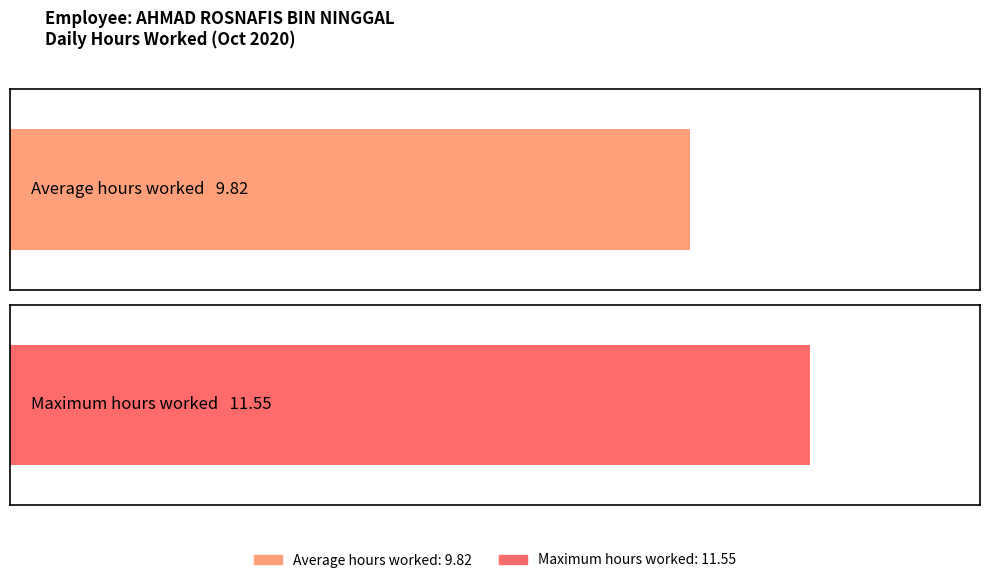

The value at 1 is 11.6. True or false?

True